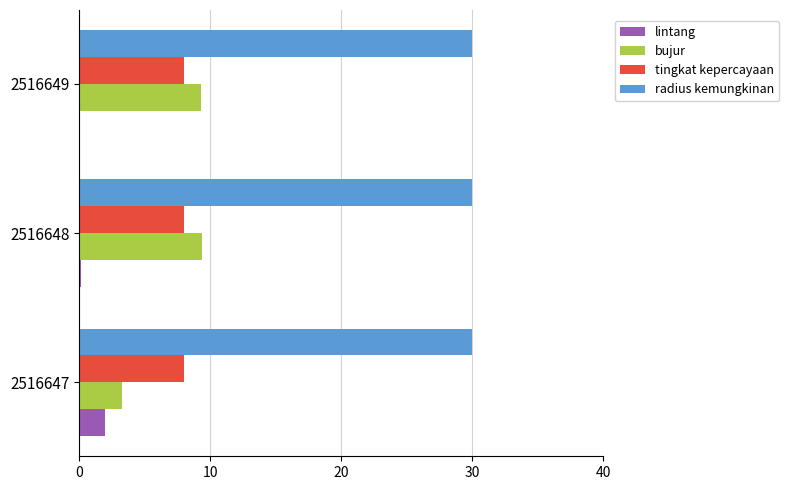

Between 2516647 and 2516649, which series saw the biggest shift?

bujur